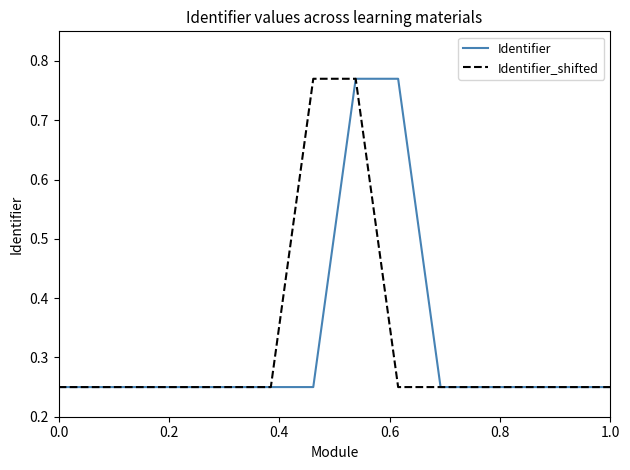

Is this an area chart (filled region under the line)?

No